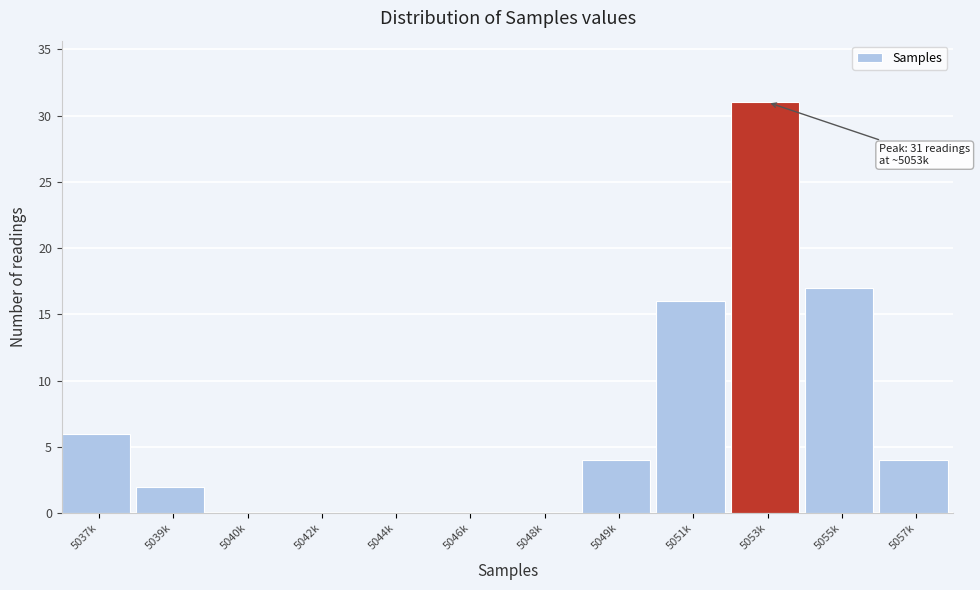

Reading right to left, what are all the values shown in this chart?

5057k=4	5055k=17	5053k=31	5051k=16	5049k=4	5048k=0	5046k=0	5044k=0	5042k=0	5040k=0	5039k=2	5037k=6